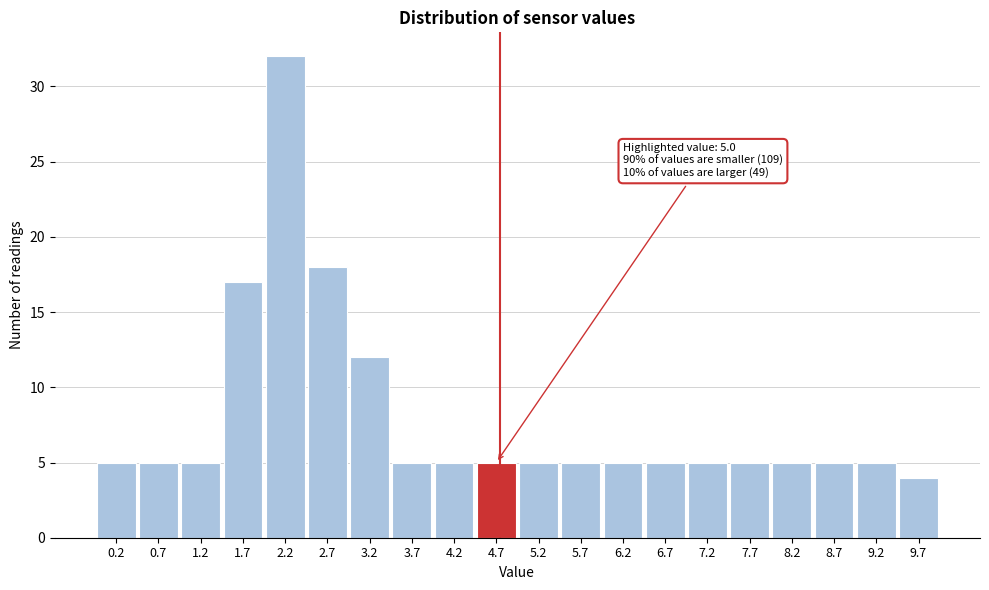

Reading right to left, extract all data points from this chart.

4	5	5	5	5	5	5	5	5	5	5	5	5	12	18	32	17	5	5	5